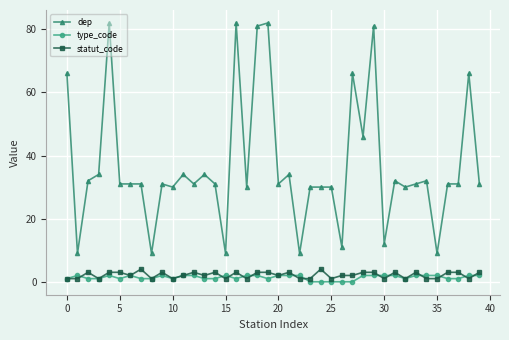

At how many categories does at least one series exceed 58?

8